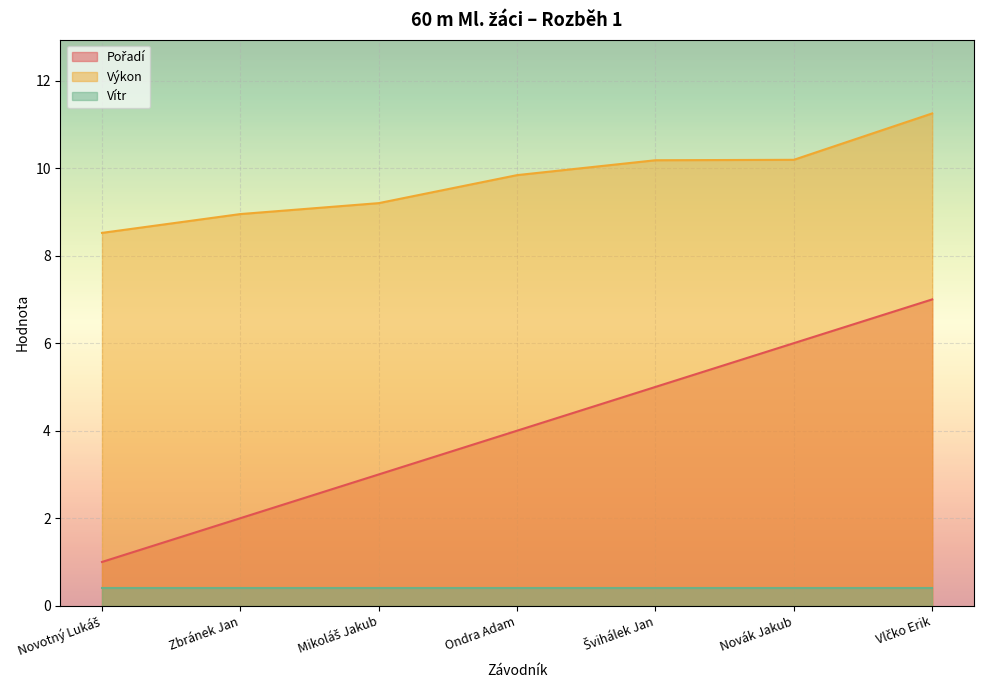

How many lines are shown in the chart?

3